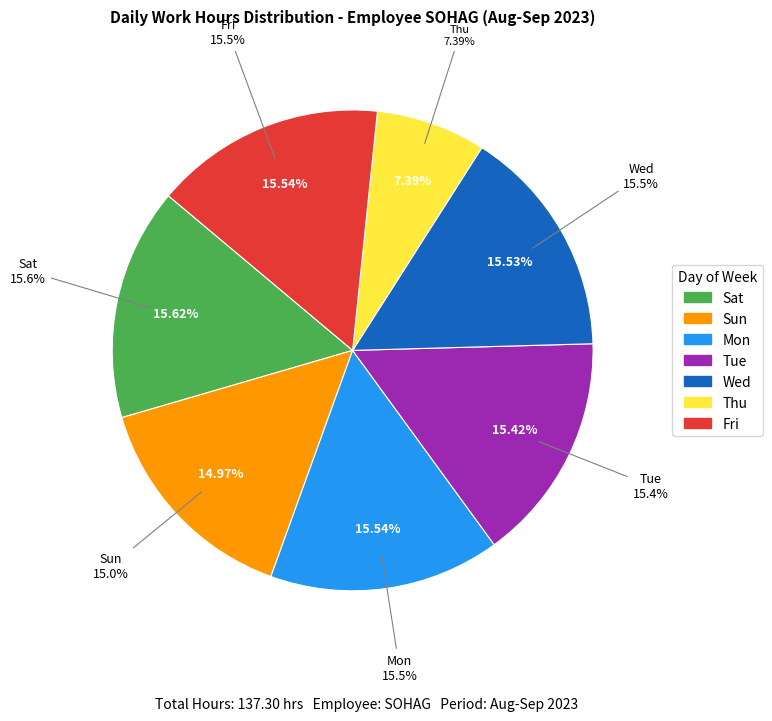

Do Fri and Sat together represent more than half of the pie?

No